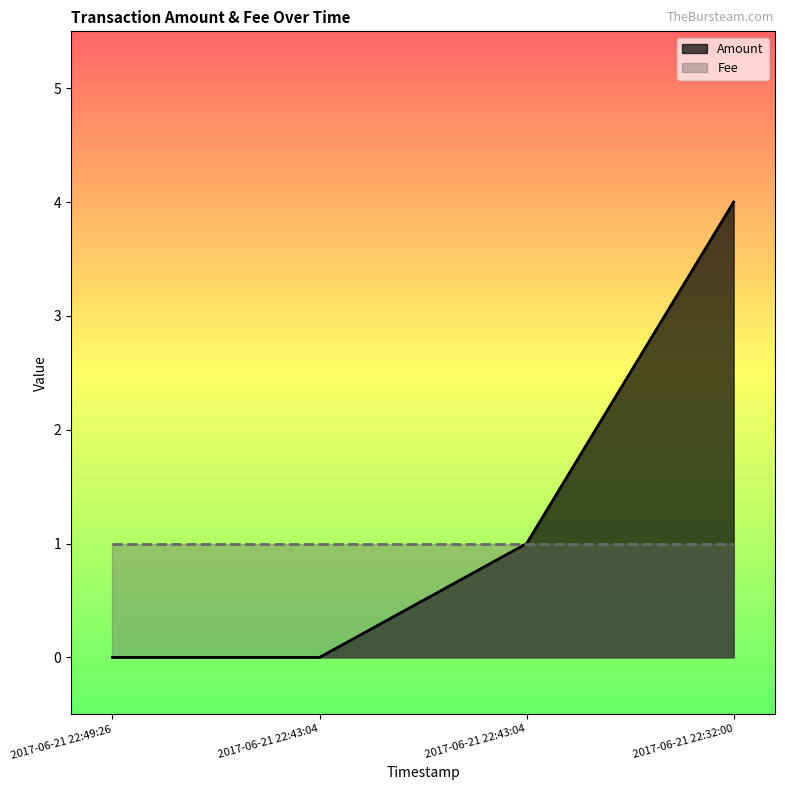

List the labels in order of value, smallest first.

2017-06-21 22:49:26, 2017-06-21 22:43:04, 2017-06-21 22:43:04, 2017-06-21 22:32:00